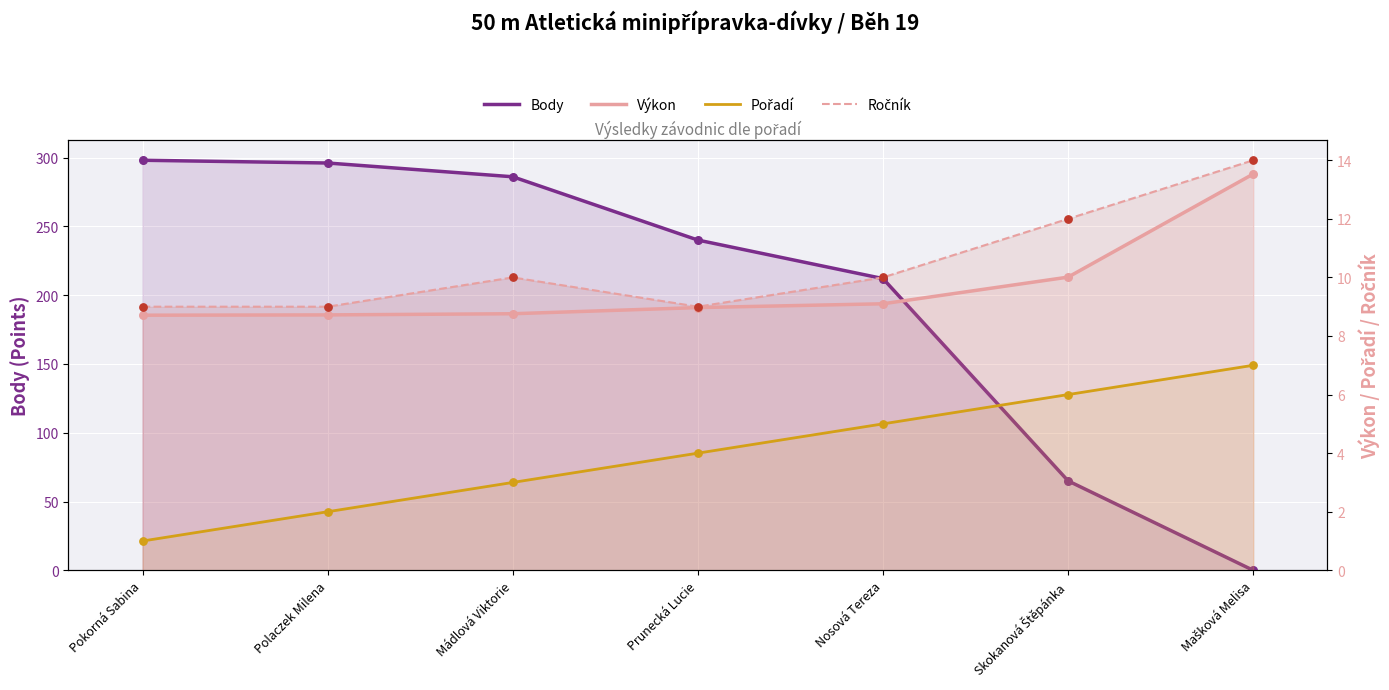

Which series has the widest spread of Y values?

Body